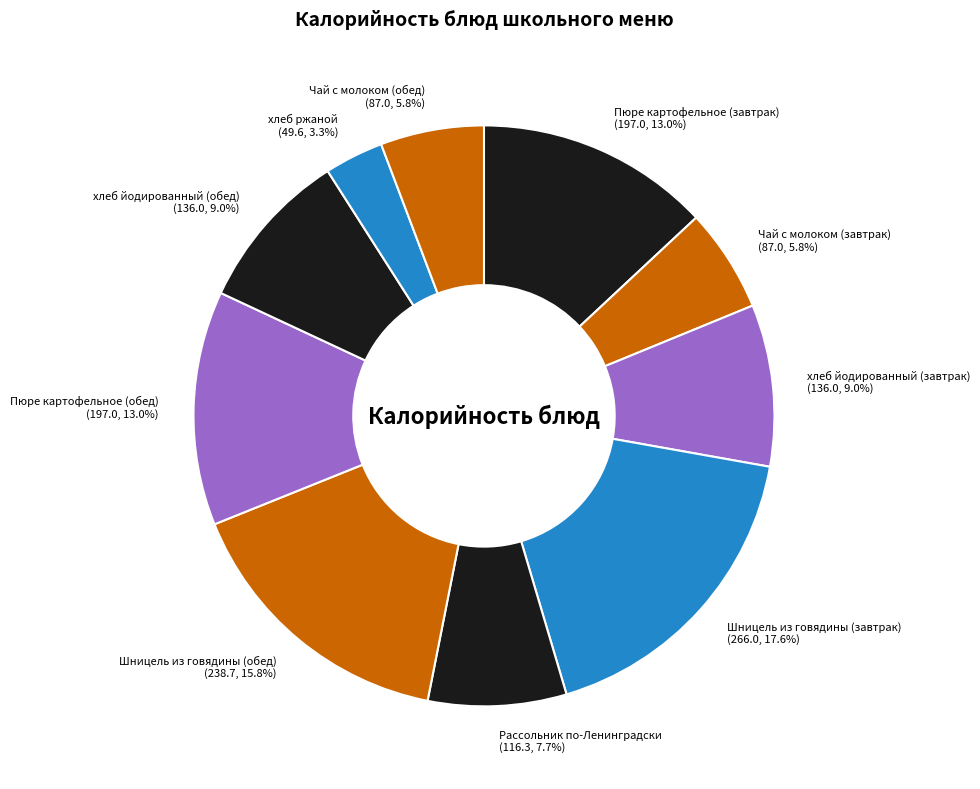

Is there any slice that represents more than half of the pie?

No